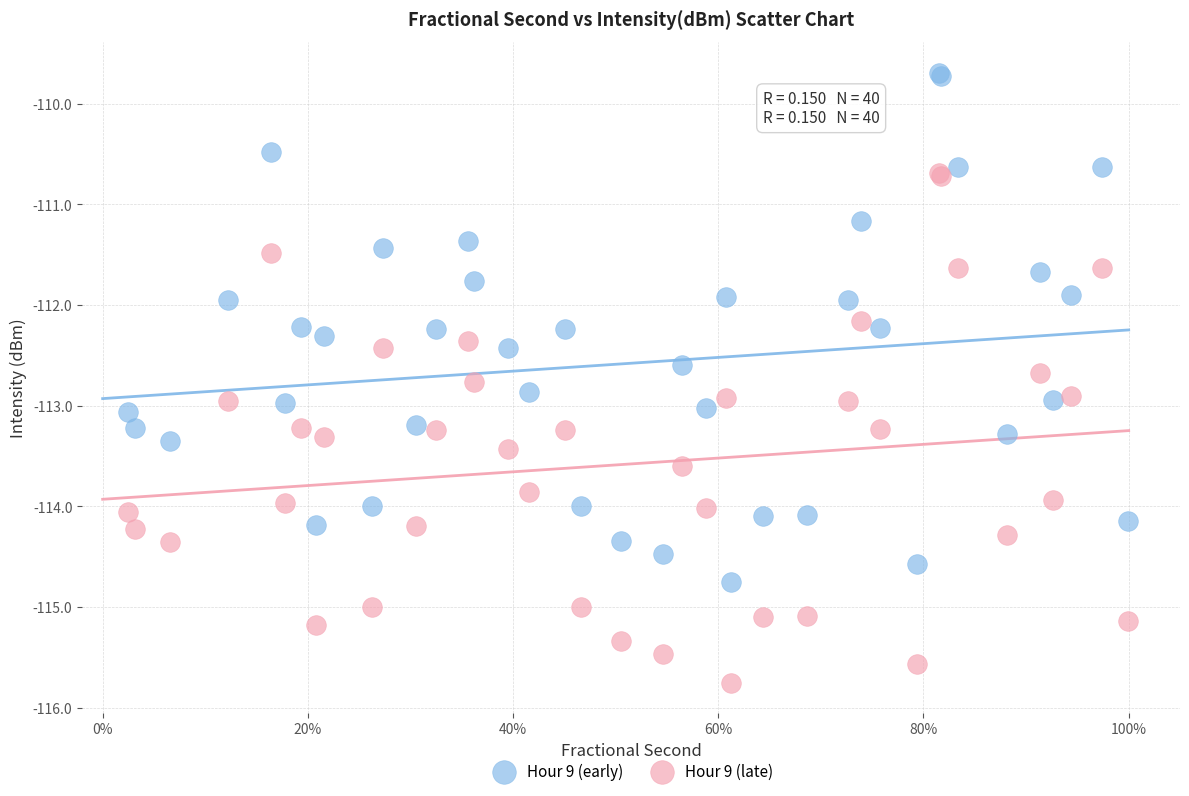

Which series reaches the maximum Y coordinate?

Hour 9 (early)